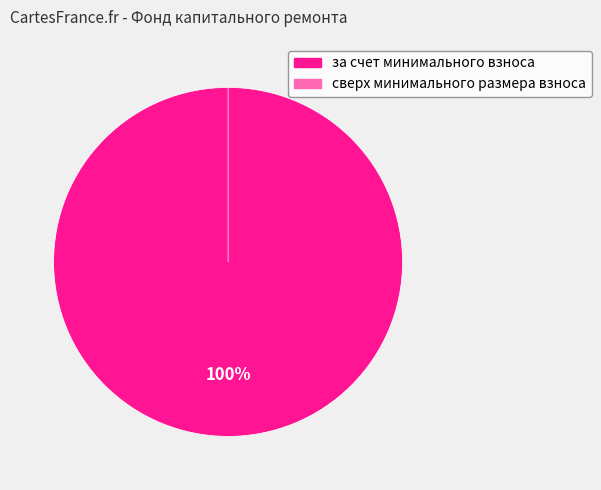

What percentage do за счет минимального взноса and сверх минимального размера взноса together represent?

100.0%